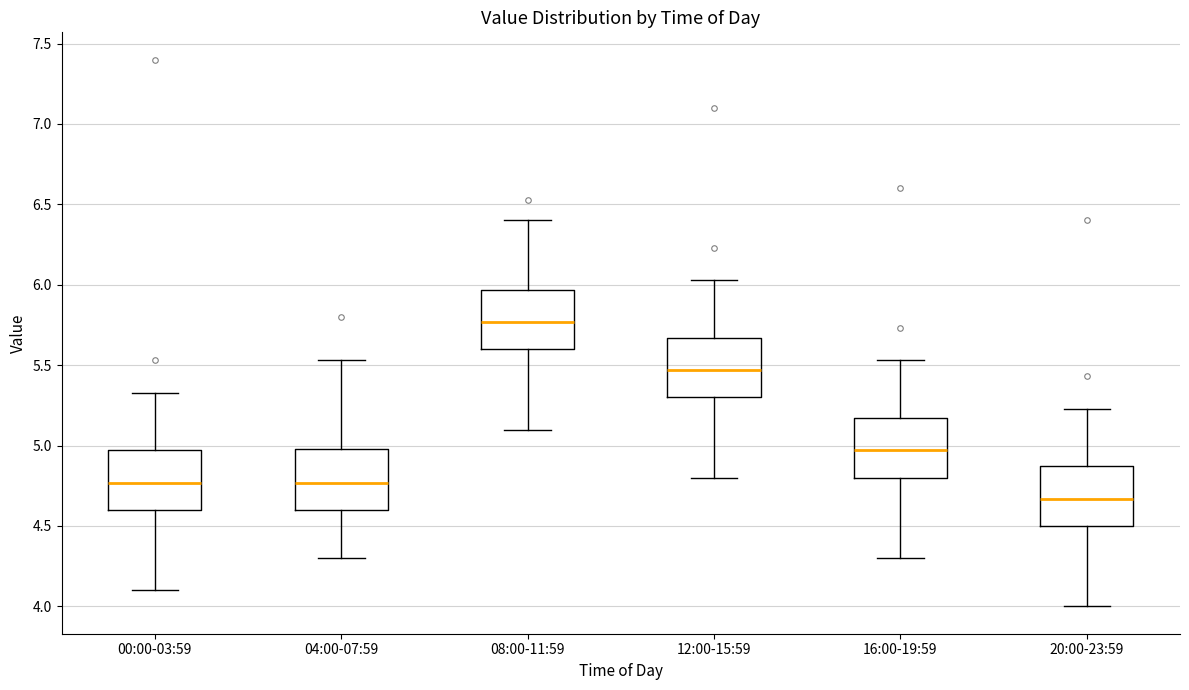

Where does the median line of the box for 00:00-03:59 sit on the y-axis? The values are not printed on the chart, so give them approximately, as read against the axis.

4.75